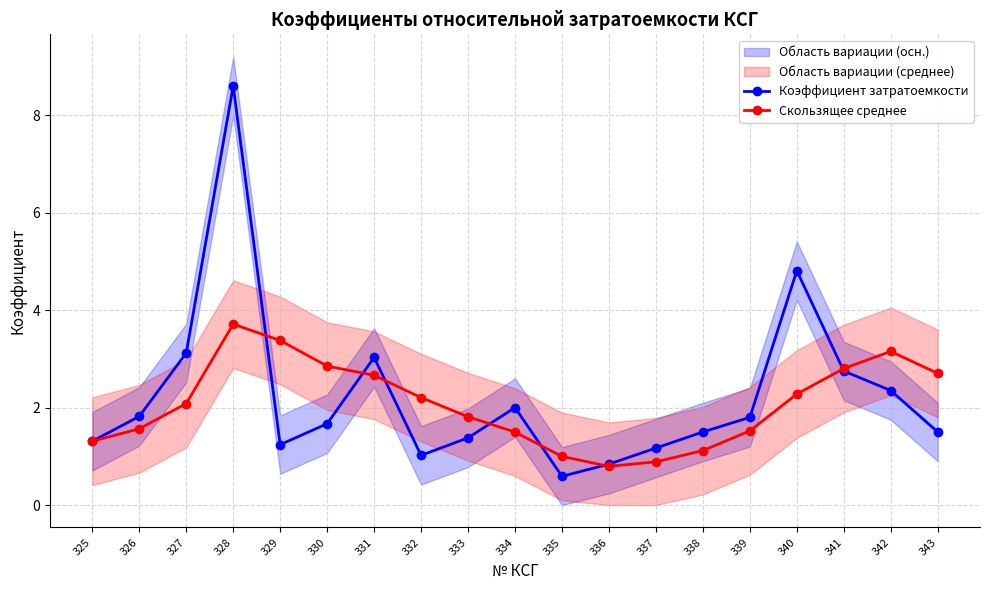

Reading left to right, what are all the values shown in this chart?

Коэффициент затратоемкости: 1.3	1.8	3.1	8.6	1.2	1.7	3.0	1.0	1.4	2.0	0.6	0.8	1.2	1.5	1.8	4.8	2.8	2.4	1.5
Скользящее среднее: 1.3	1.6	2.1	3.7	3.4	2.9	2.7	2.2	1.8	1.5	1.0	0.8	0.9	1.1	1.5	2.3	2.8	3.2	2.7